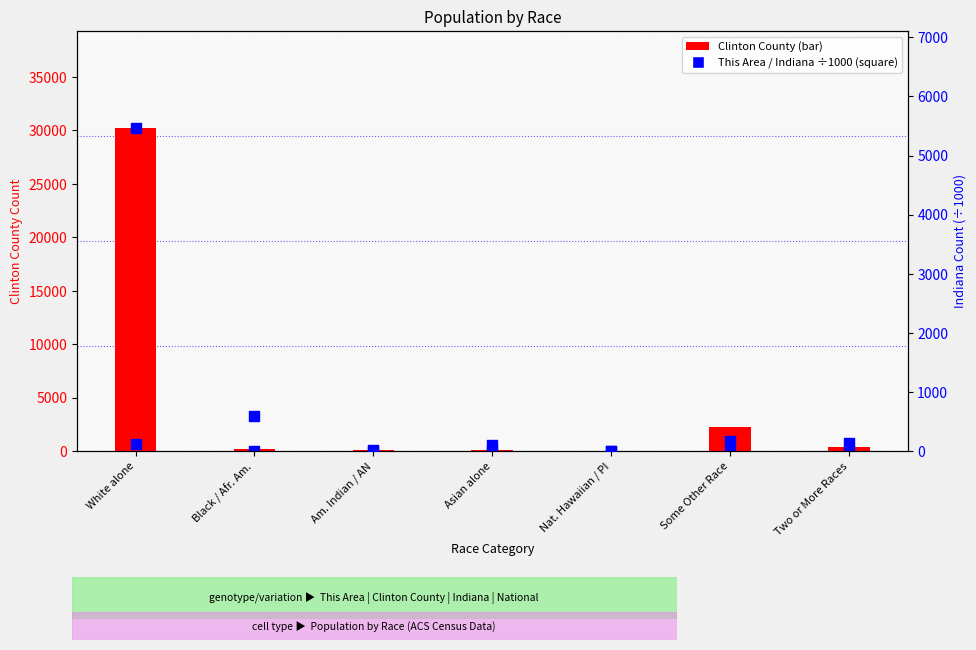

Which series reaches the minimum Y coordinate?

This Area